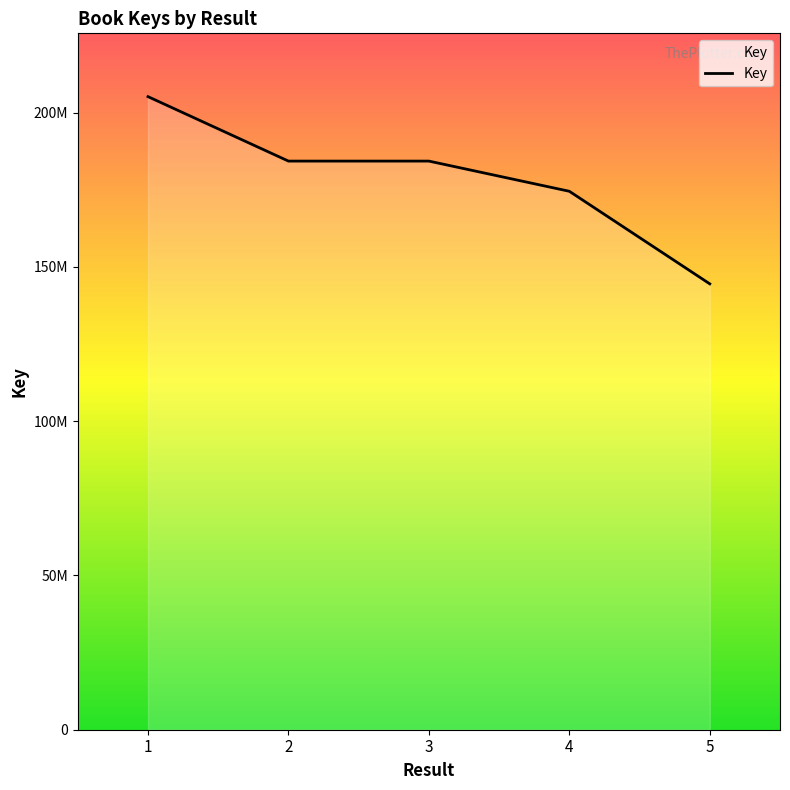

Does the chart display data point markers on the line(s)?

No